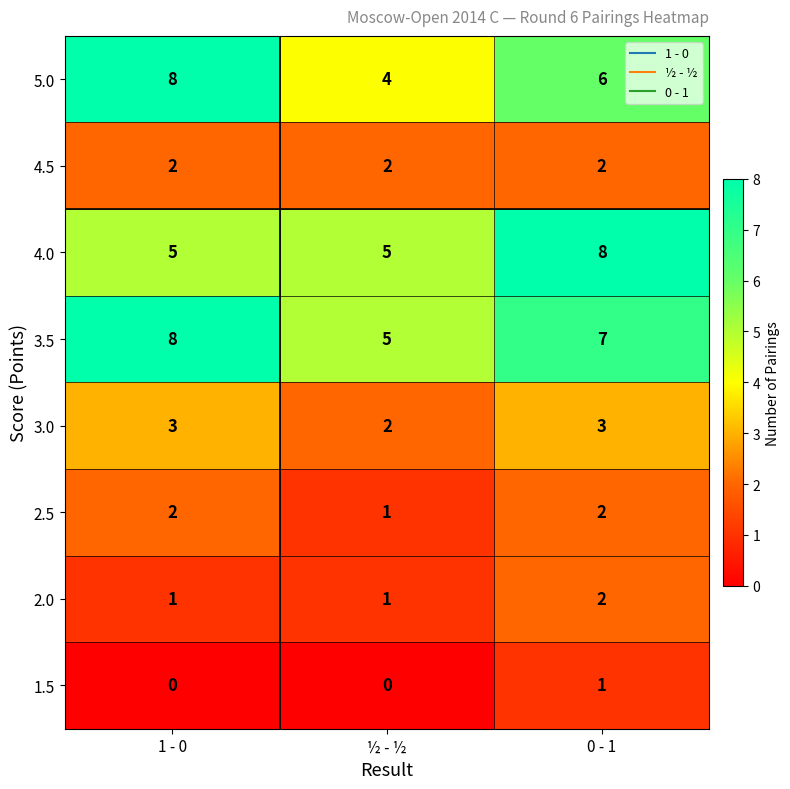

The 2.5 series shows 3 at 1 - 0. True or false?

False